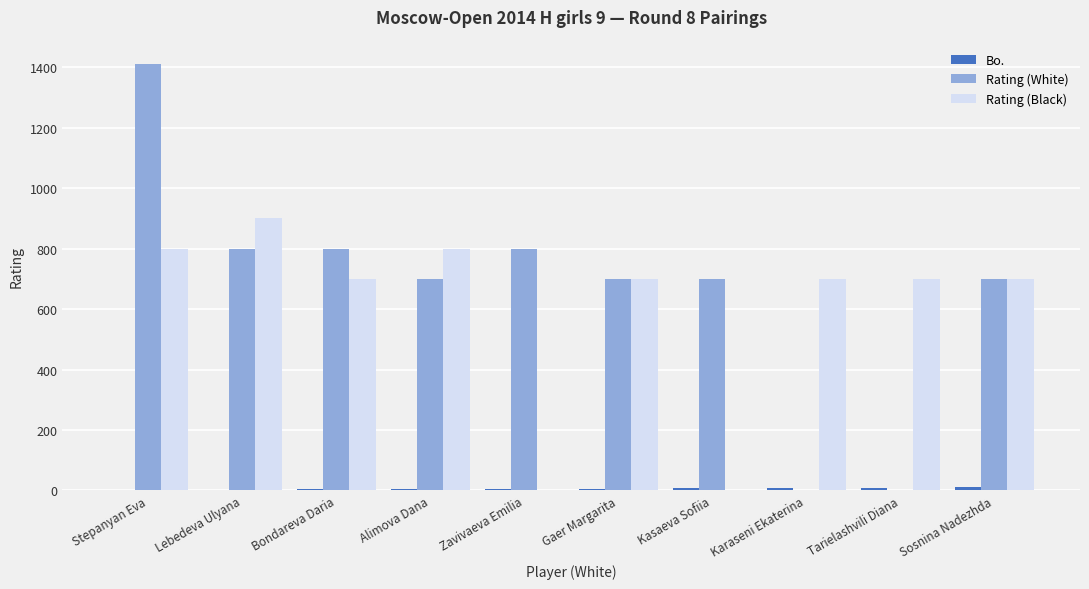

What is the sum of all Rating (White) values?

6612